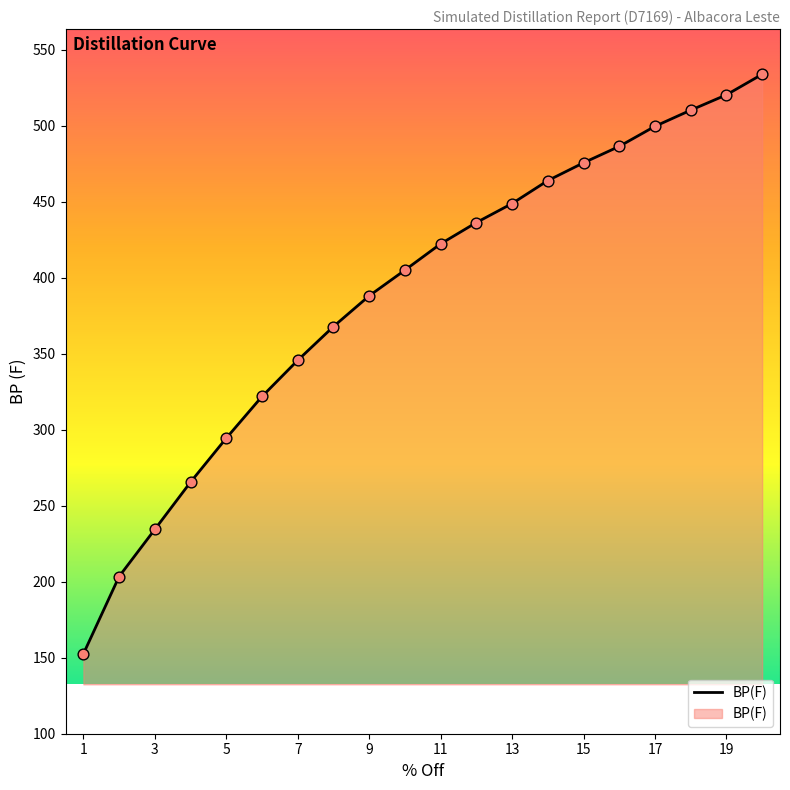

What is the minimum value shown in the chart?

152.5